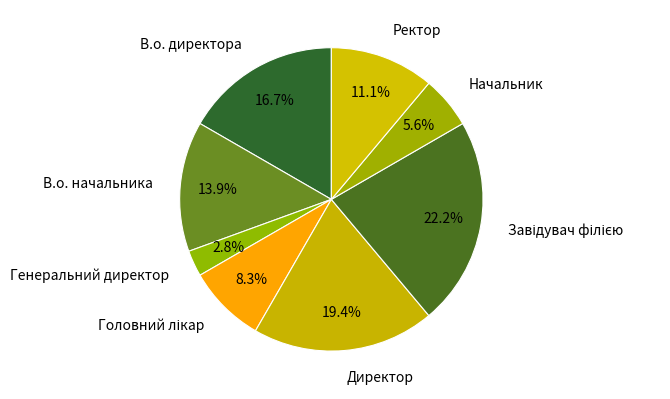

How much of the chart is everything except В.о. начальника?

86.1%